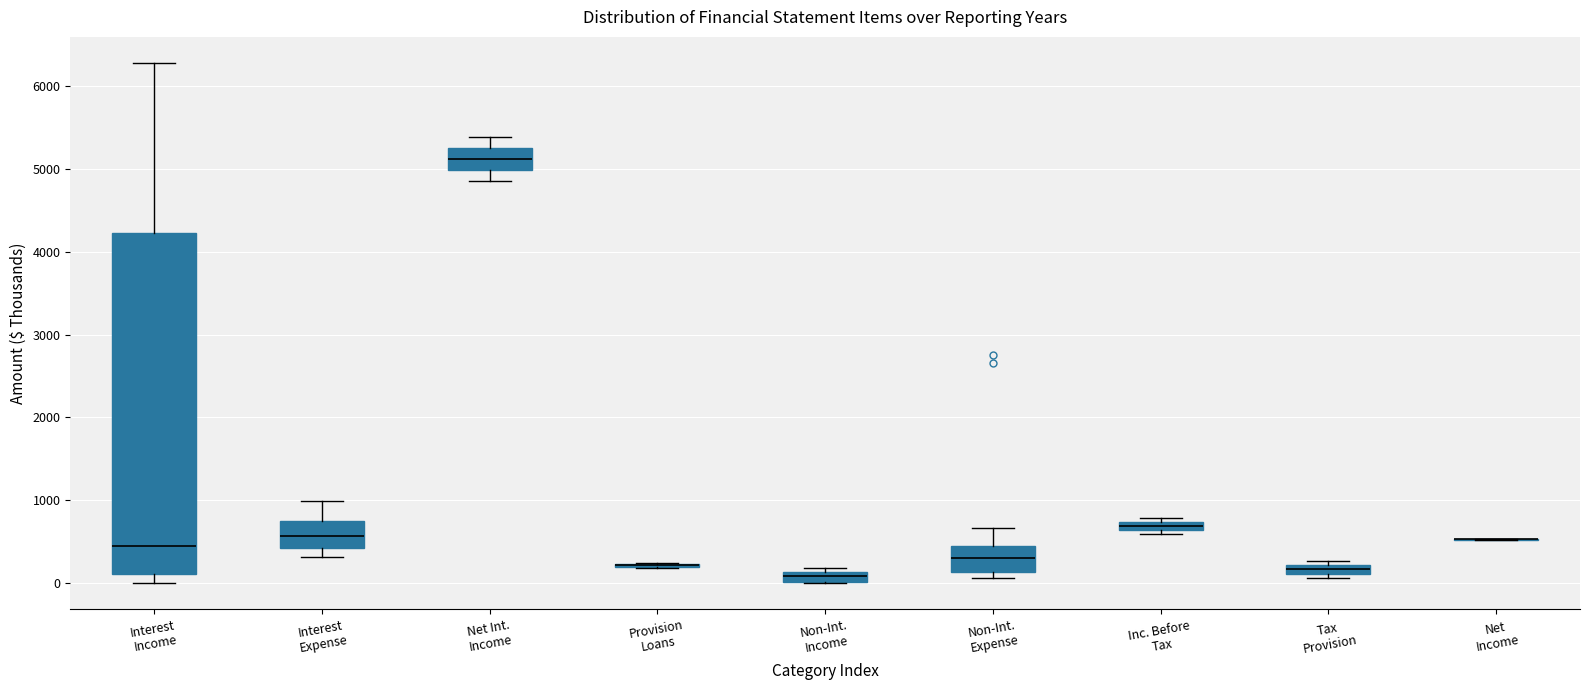

Comparing the boxes themselves (not the whiskers), which one is the tallest?

Interest Income